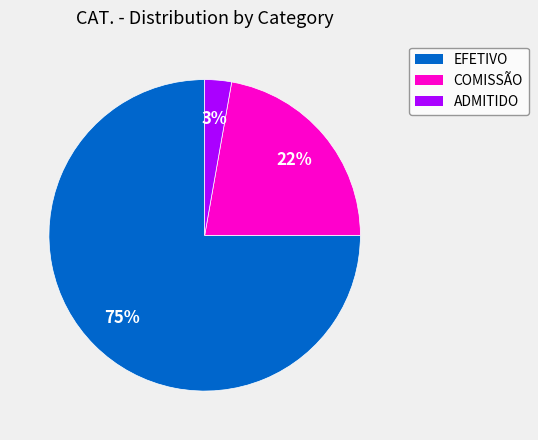

Which has a higher value, COMISSÃO or EFETIVO?

EFETIVO